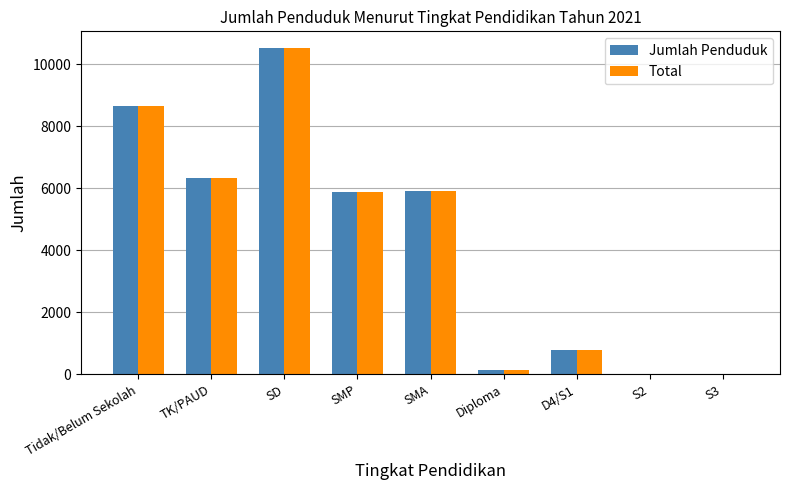

What is the approximate value of Jumlah Penduduk at TK/PAUD?

6343